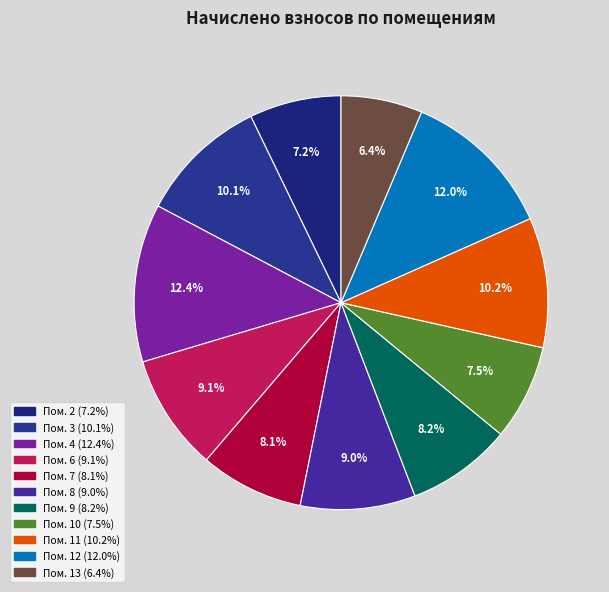

Count the number of slices in the pie.

11